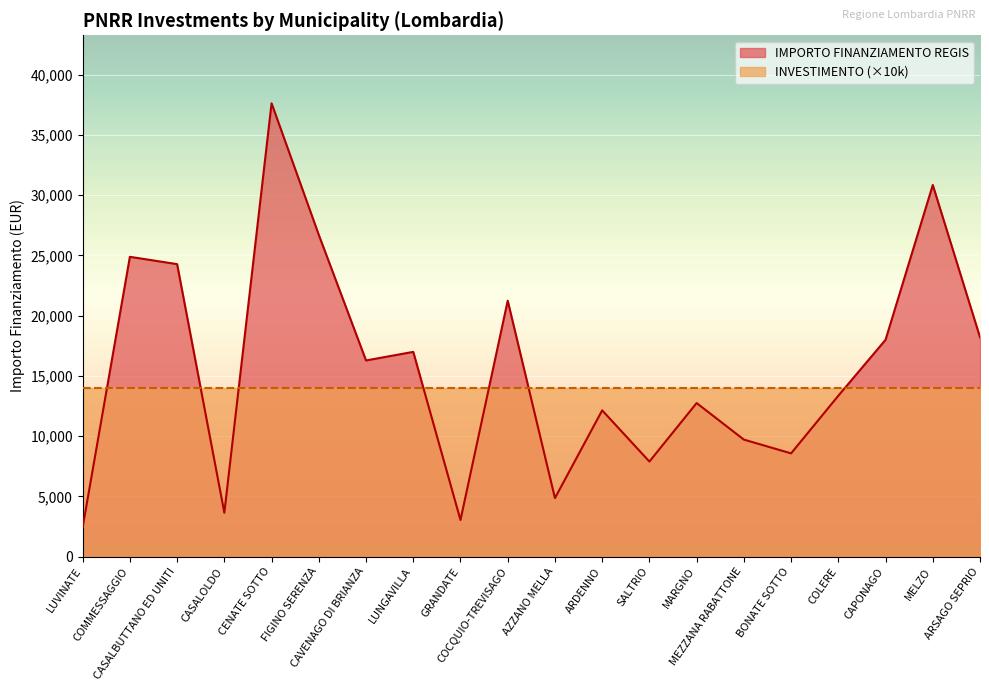

At which label does the data first exceed 16283?

COMMESSAGGIO